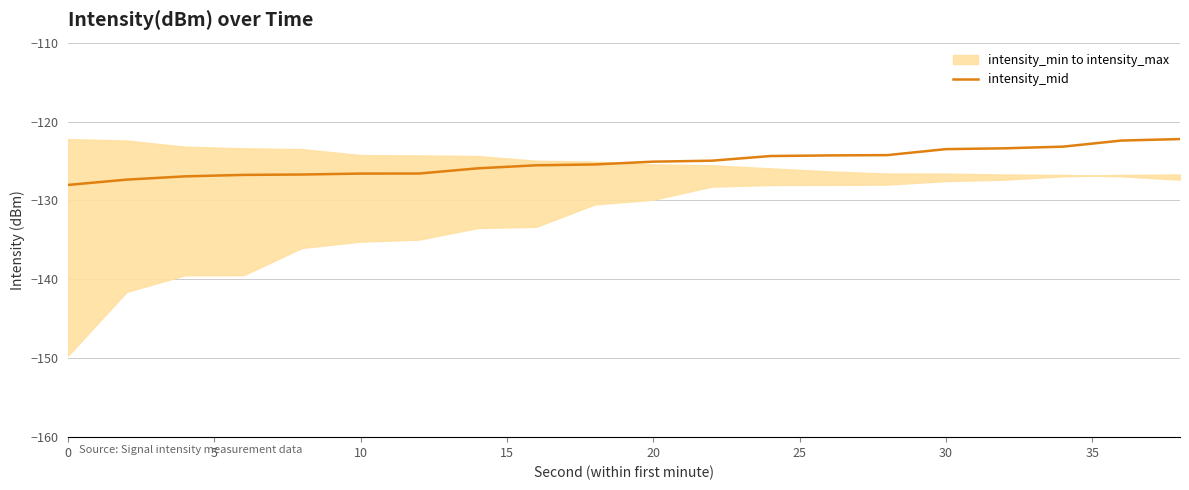

The intensity_mid series shows -163.9 at 20. True or false?

False